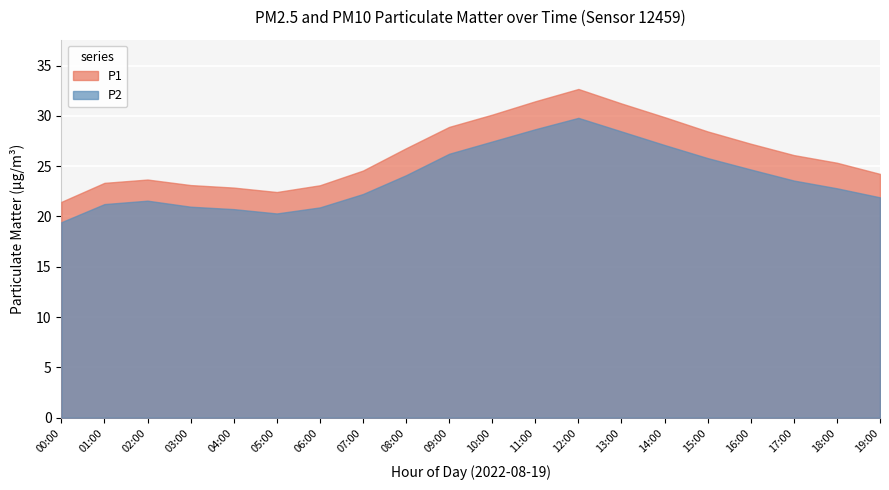

What is the smallest value displayed?

19.4